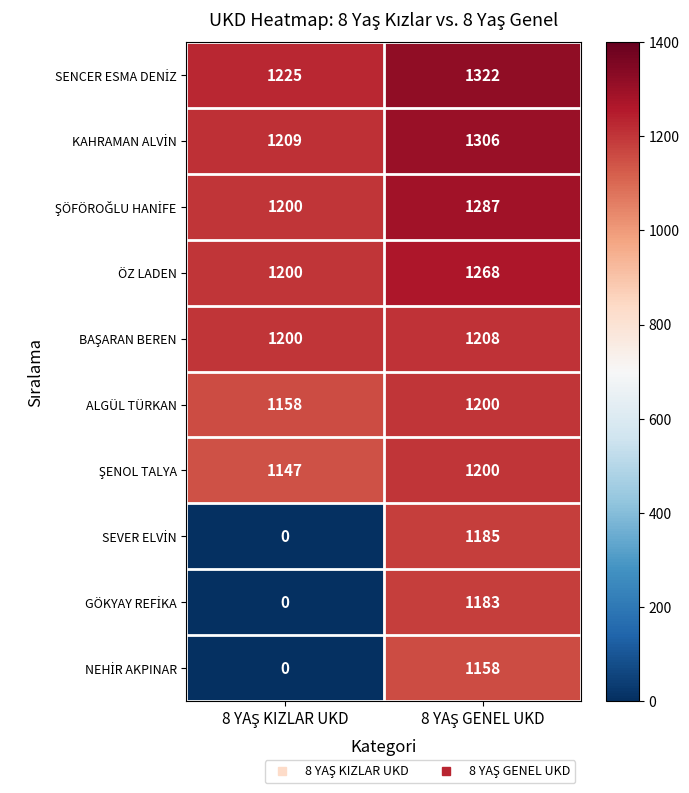

What is the maximum value shown in the chart?

1322